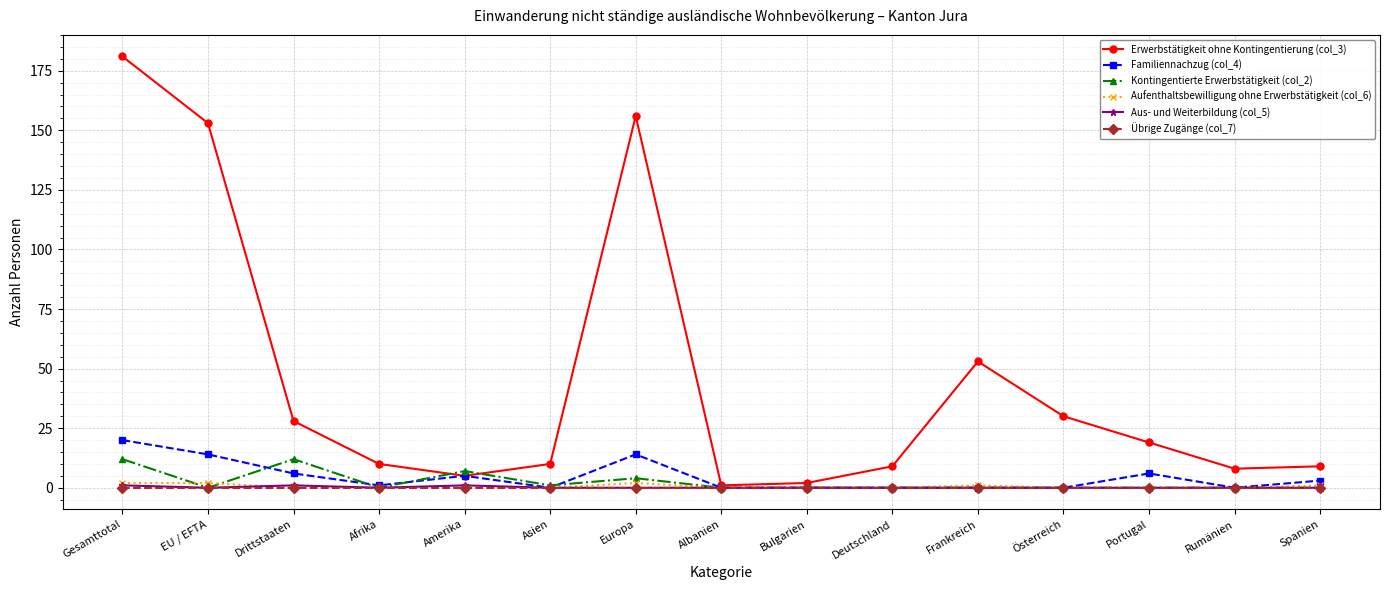

At which category is the sum across all series the highest?

Gesamttotal